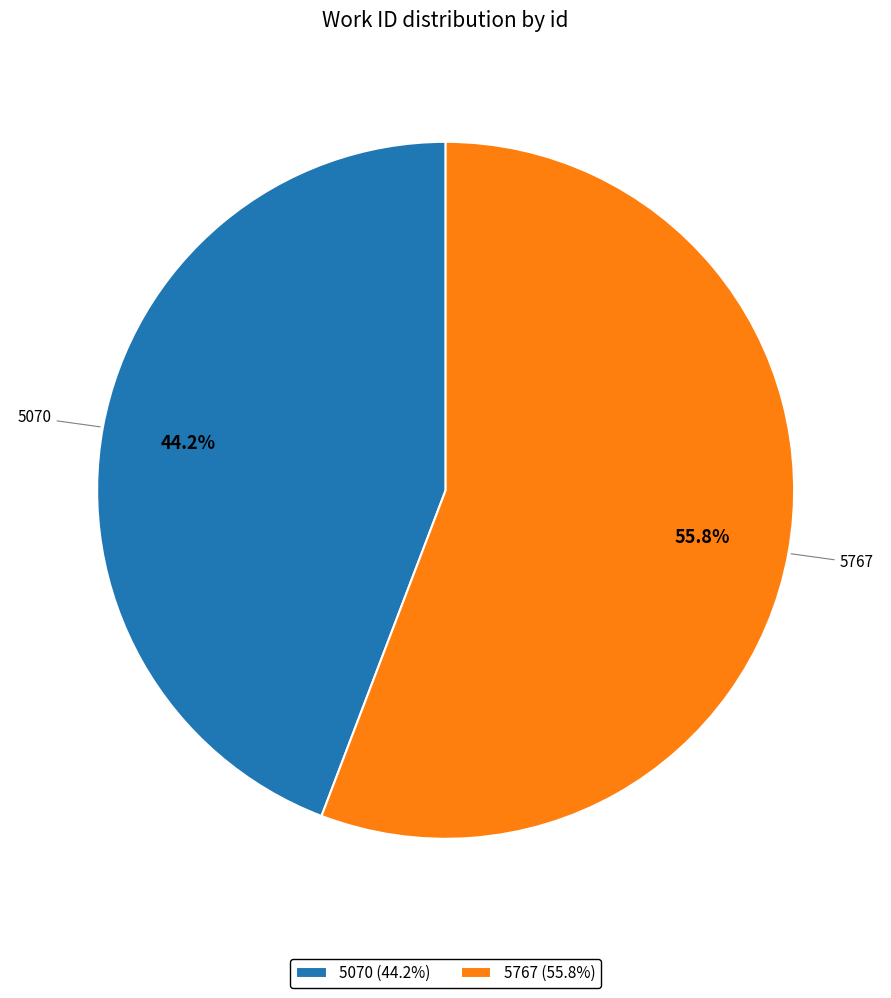

Rank the categories by value from highest to lowest.

5767, 5070